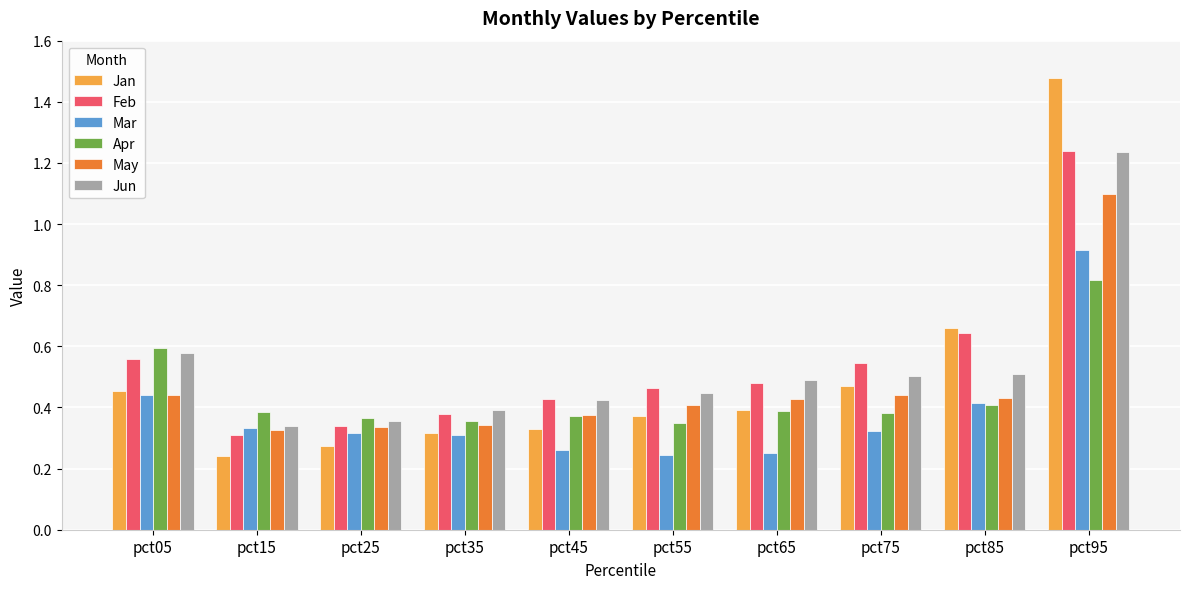

At which category is the sum across all series the highest?

pct95